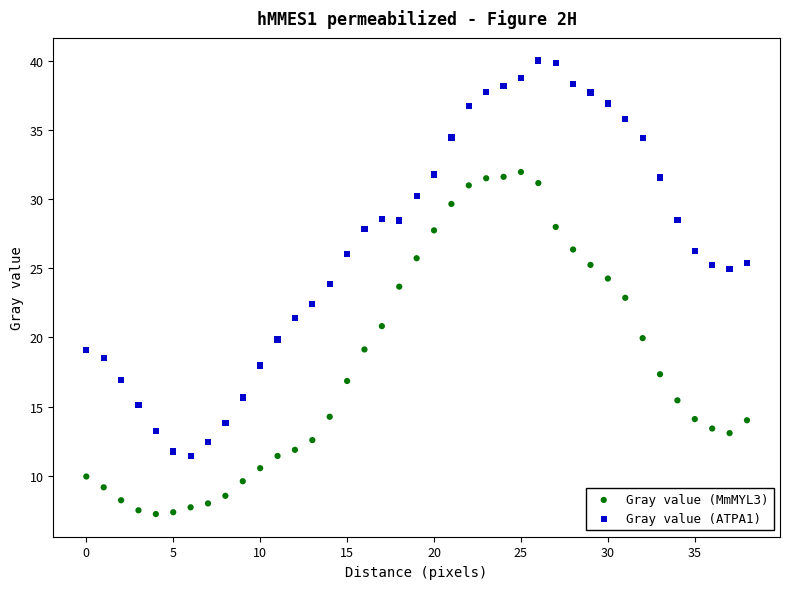

What are all the series names shown in the legend?

Gray value (MmMYL3), Gray value (ATPA1)